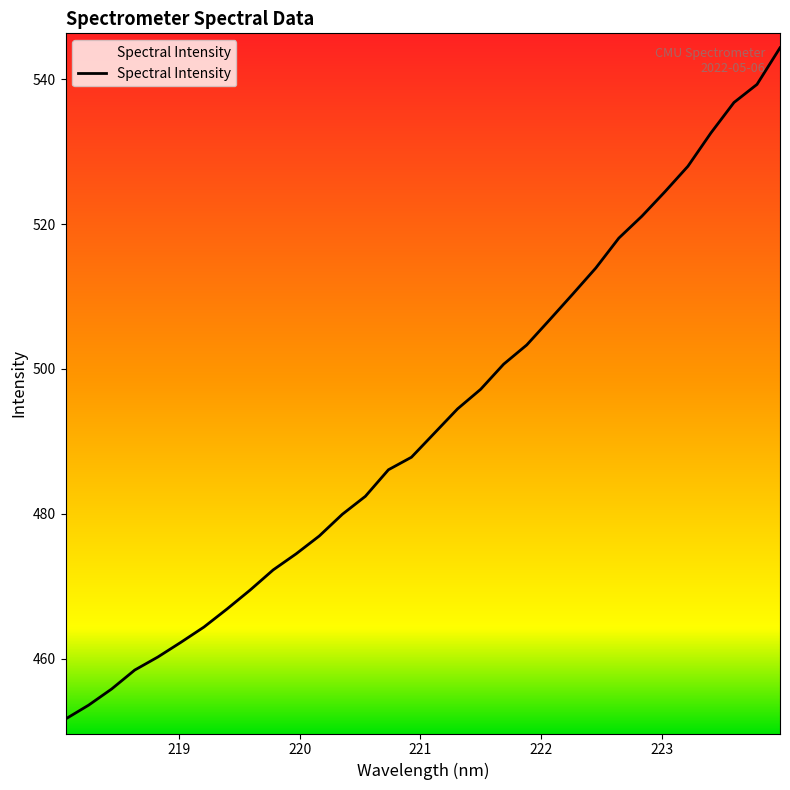

Does the chart have visible grid lines?

No